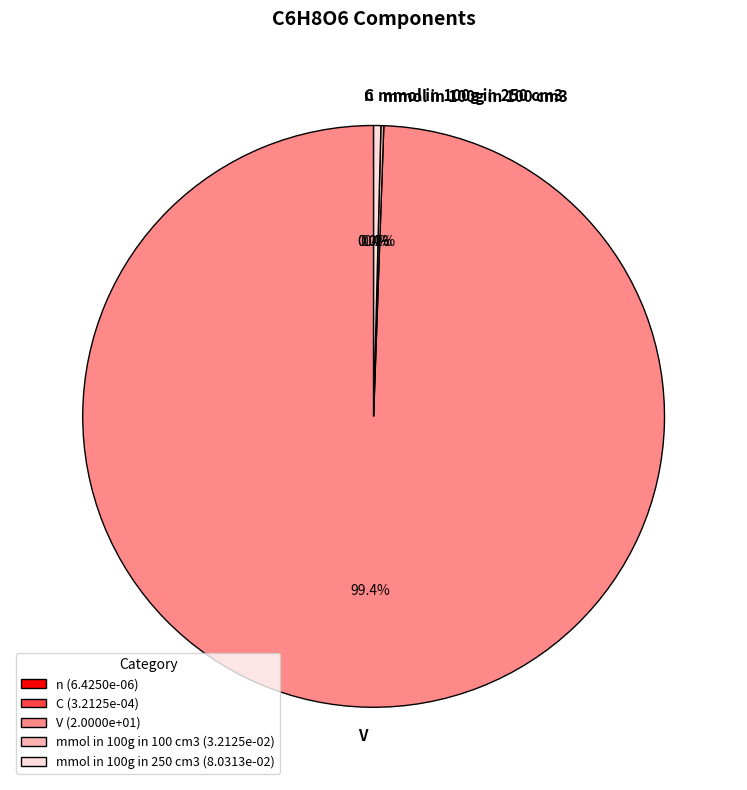

Is V the majority of the pie?

Yes